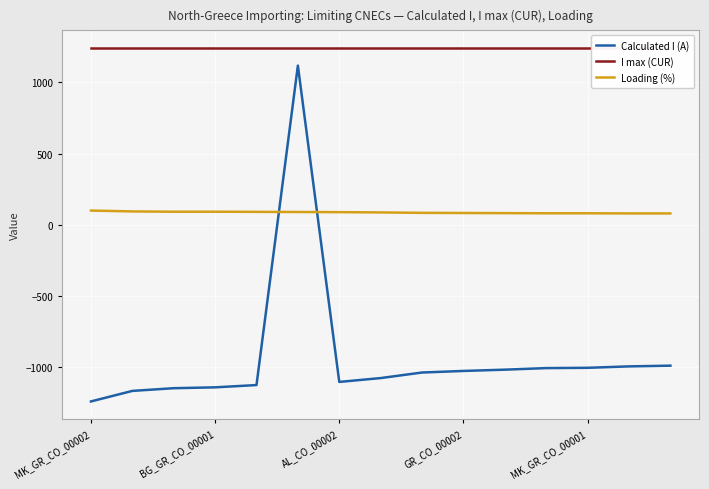

List the series in order of their overall mean, lowest first.

Calculated I (A), Loading (%), I max (CUR)